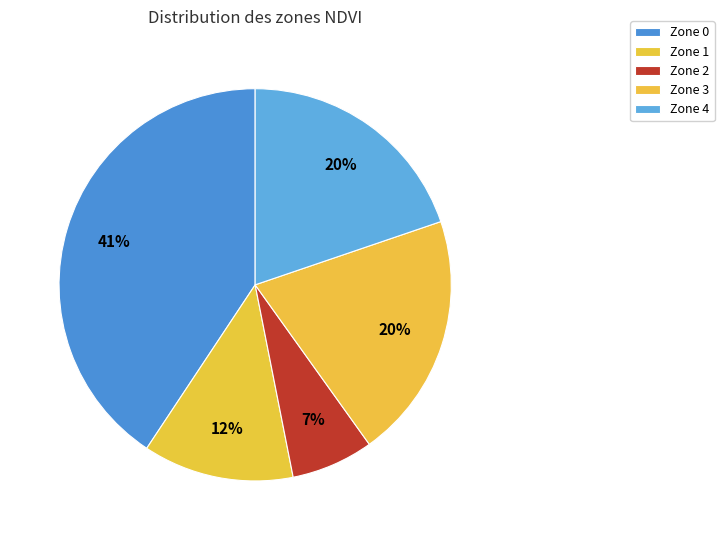

What is the smallest slice in the pie chart?

Zone 2